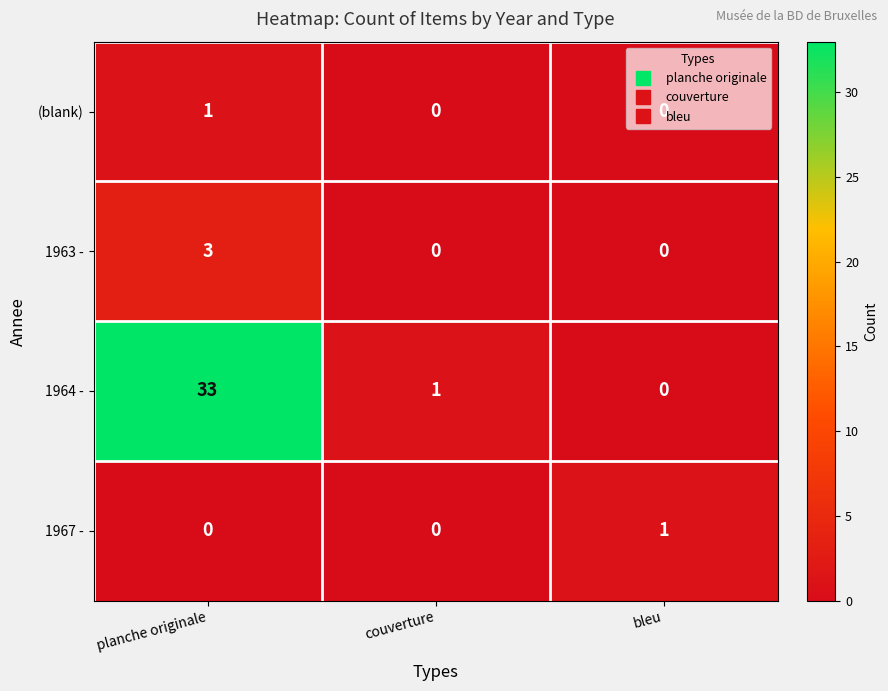

How many data points does each series have?

3